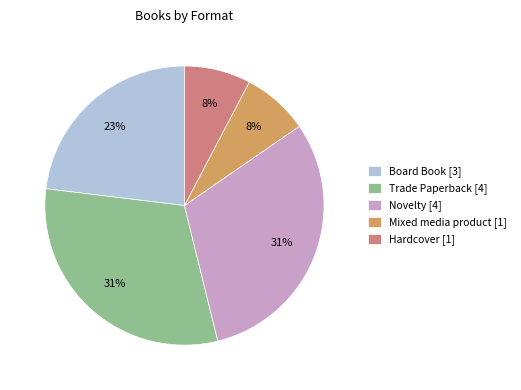

How many segments does this pie chart have?

5